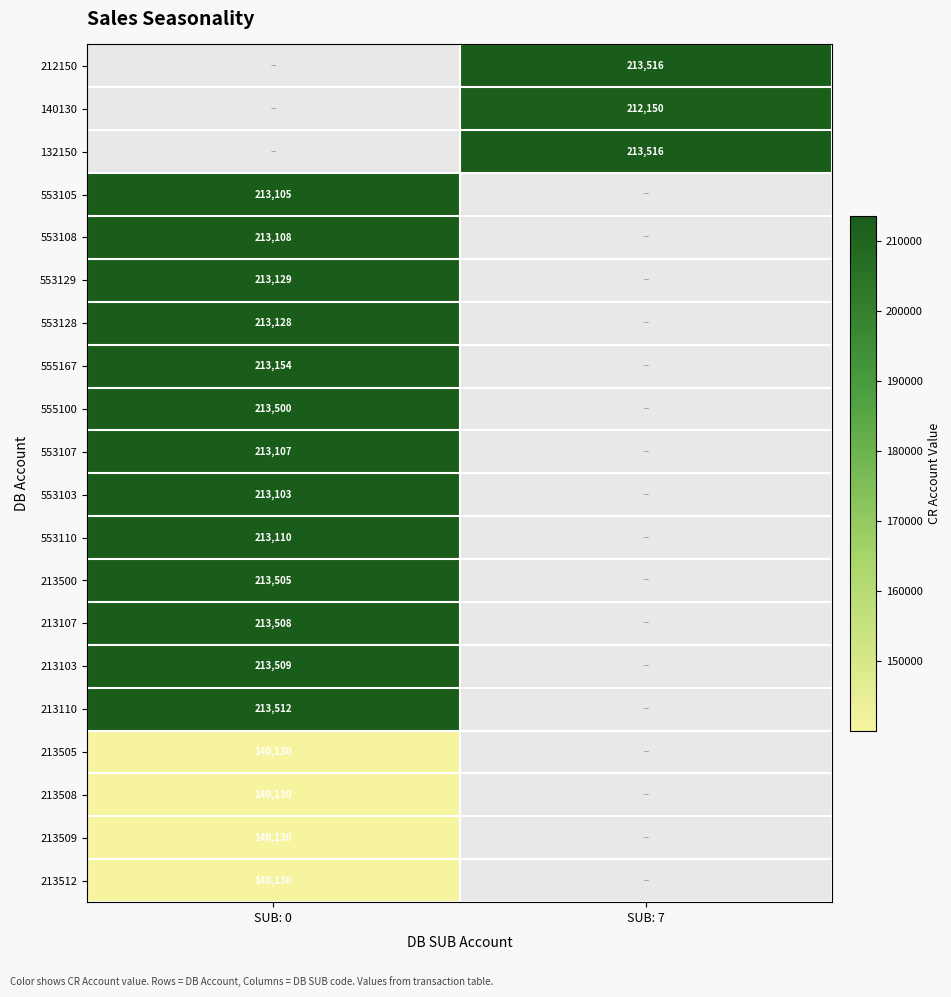

Count the number of data series in this chart.

20